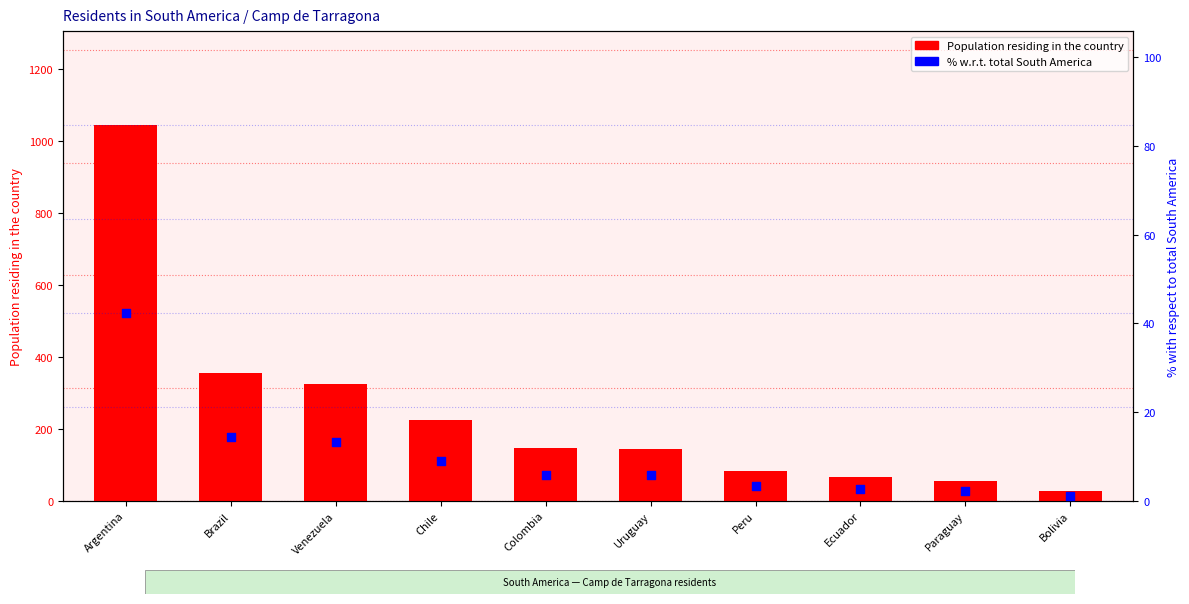

Is the value of % w.r.t. total South America at Venezuela greater than the value of Population residing in the country at Argentina?

No